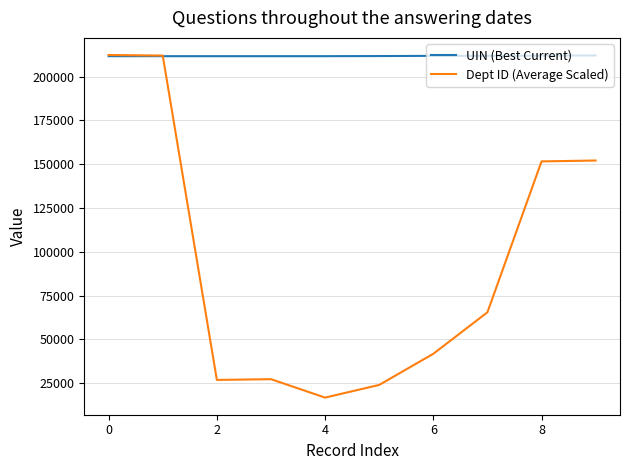

Which series ends up on top after the final intersection of Dept ID (Average Scaled) and UIN (Best Current)?

UIN (Best Current)